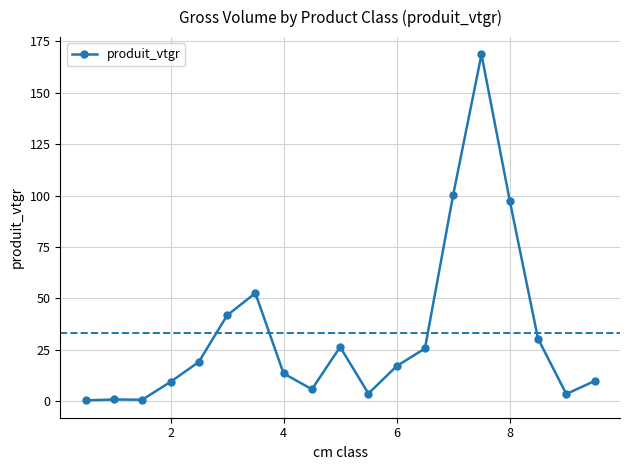

What is the value of the 4th point from the left?

9.4